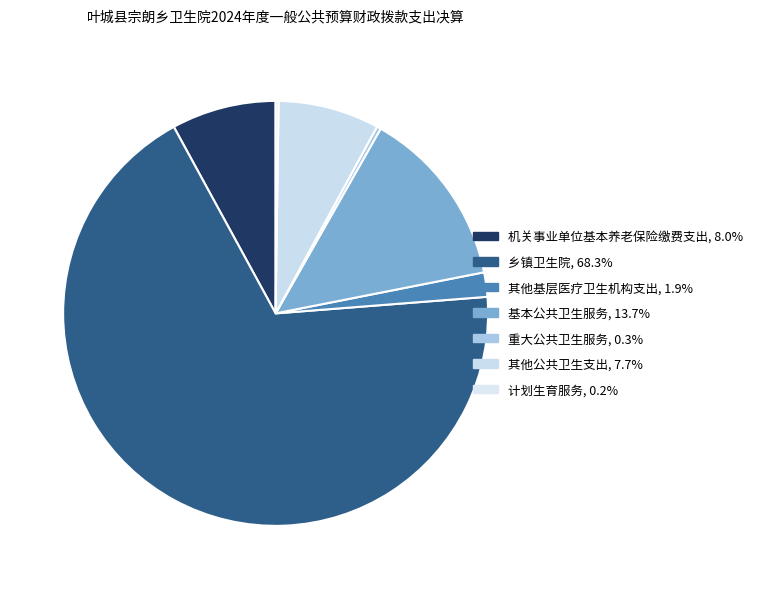

Is it true that 重大公共卫生服务 is 12% of the pie?

False